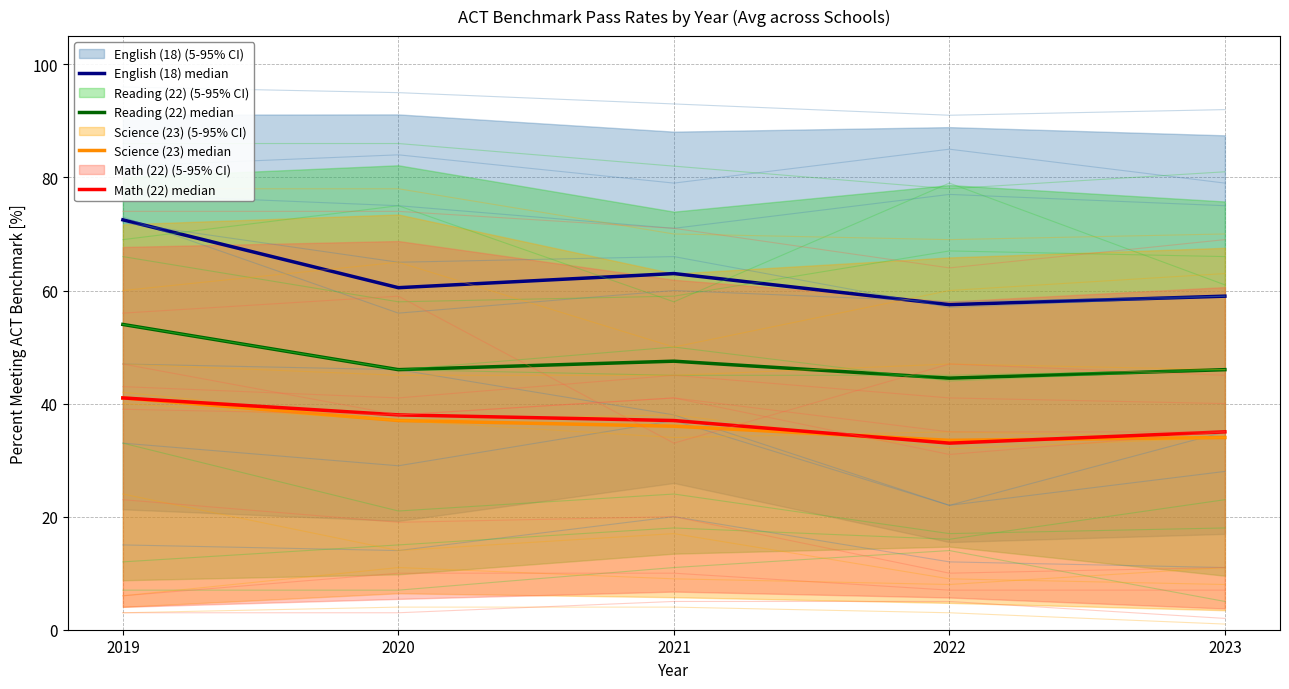

True or false: English (18) median has more than 0 points higher than both neighbors.

True